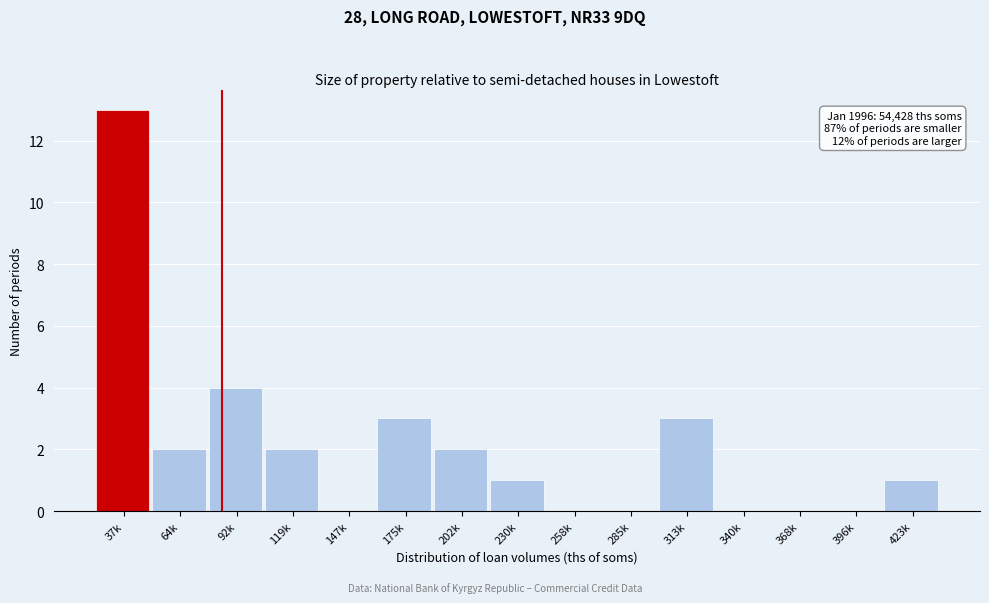

Reading left to right, list all the values displayed in this chart.

37k=13	64k=2	92k=4	119k=2	147k=0	175k=3	202k=2	230k=1	258k=0	285k=0	313k=3	340k=0	368k=0	396k=0	423k=1